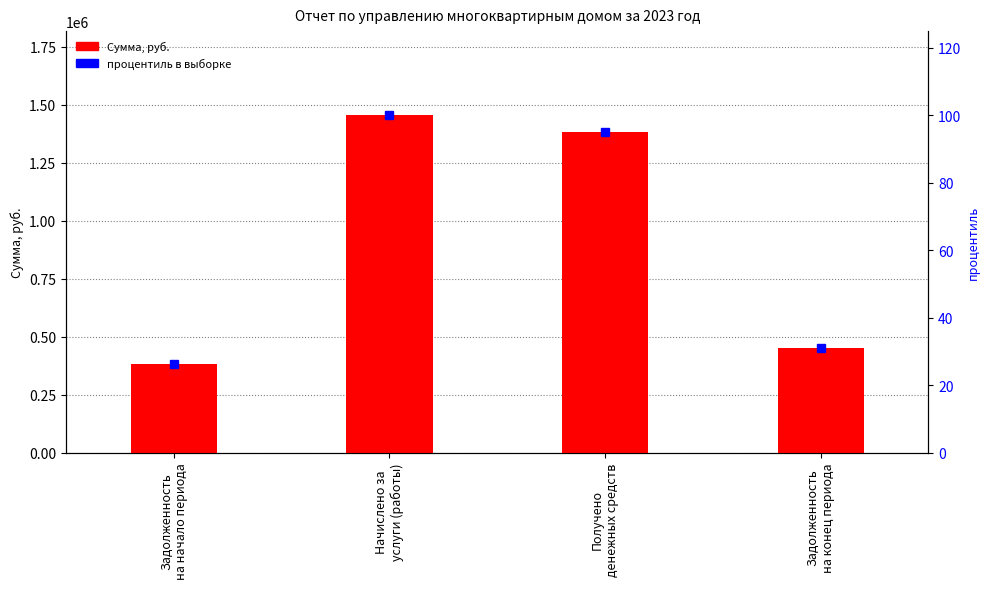

How many groups of bars are there?

4